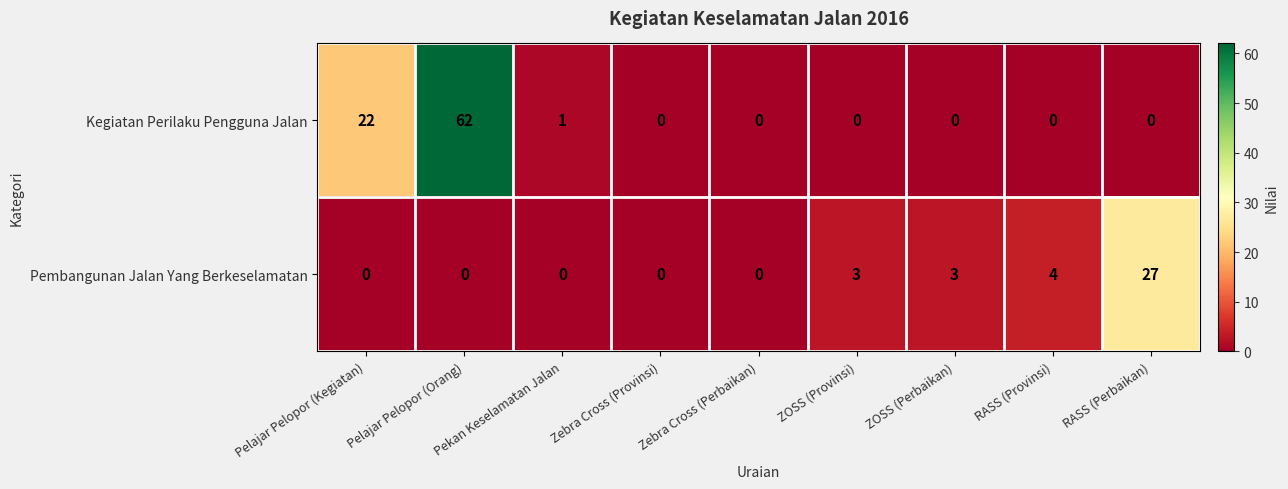

List the series in order of their overall mean, highest first.

Kegiatan Perilaku Pengguna Jalan, Pembangunan Jalan Yang Berkeselamatan